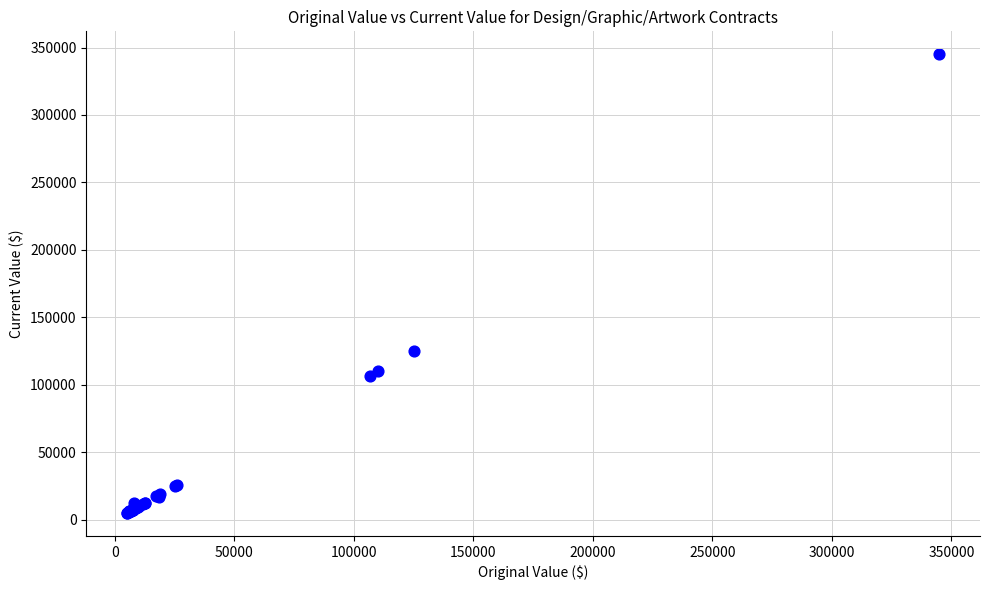

What Y value in the scatter plot is closest to 175062?

125000.0